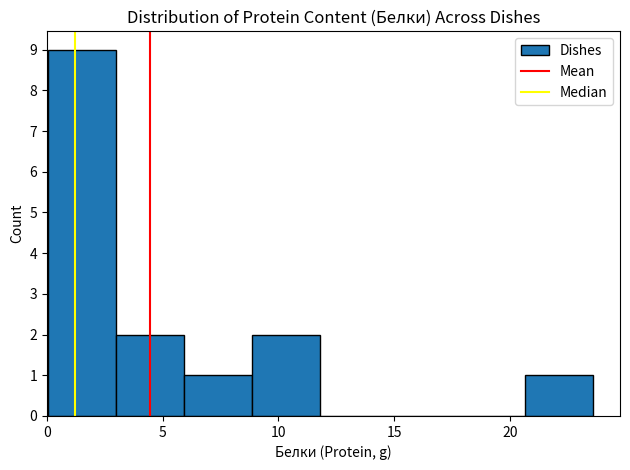

Reading left to right, list every bar in this chart as the range it spans on the x-axis followed by its height. Neither the bar edges nor the heights are printed on the chart, so give them approximately, as read against the axes.

0.0 to 3.0: 9
3.0 to 6.0: 2
6.0 to 9.0: 1
9.0 to 12.0: 2
12.0 to 14.5: 0
14.5 to 17.5: 0
17.5 to 20.5: 0
20.5 to 23.5: 1